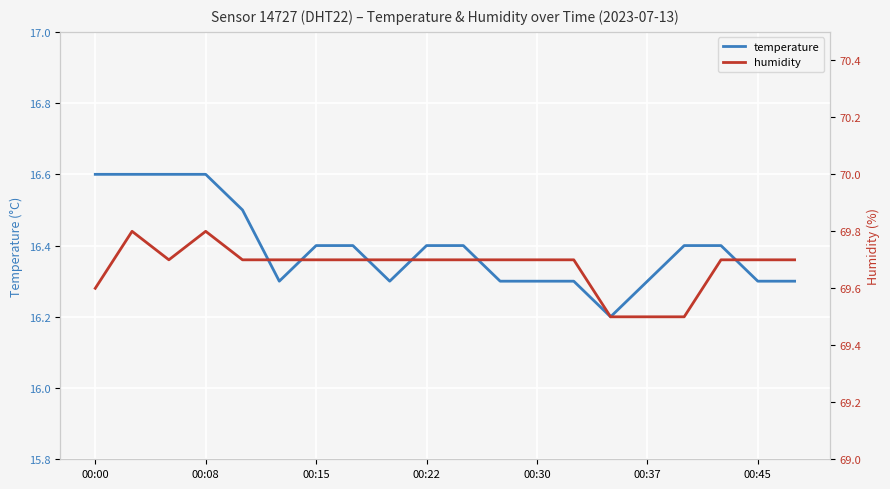

What is the lowest value of the humidity series?

69.5